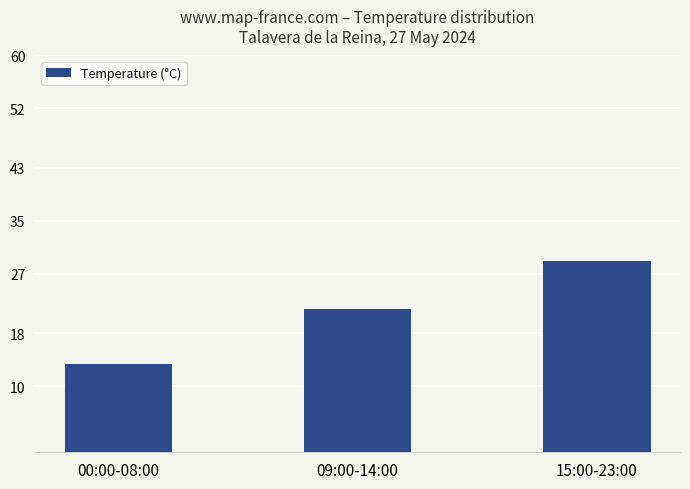

How many bars are there in total?

3